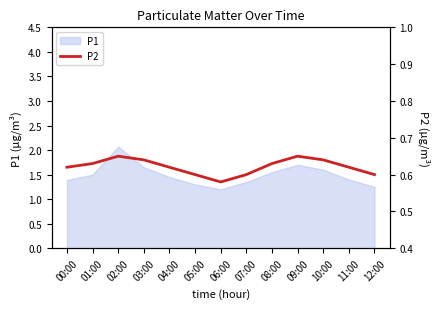

What is the sum of all values?

8.1